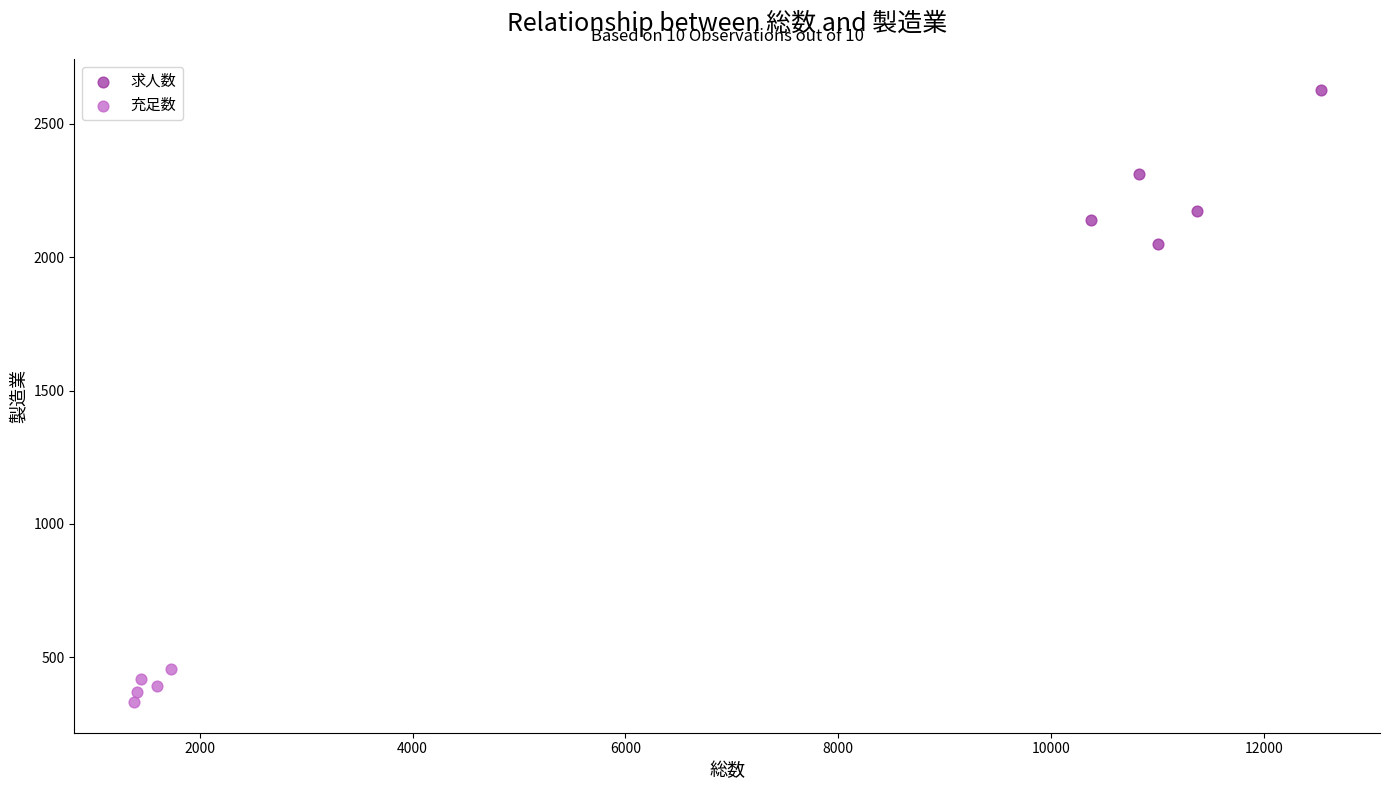

Which series has the widest spread of Y values?

求人数